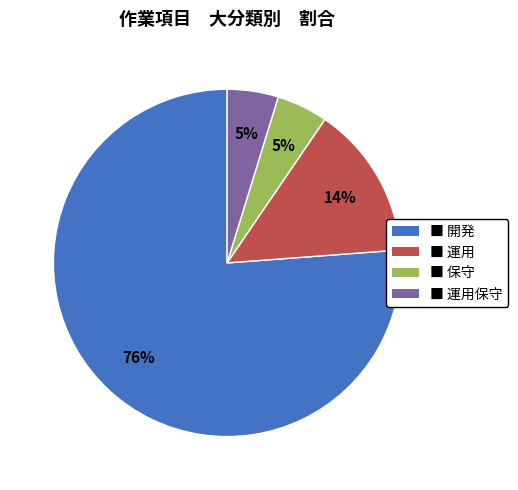

How many segments does this pie chart have?

4